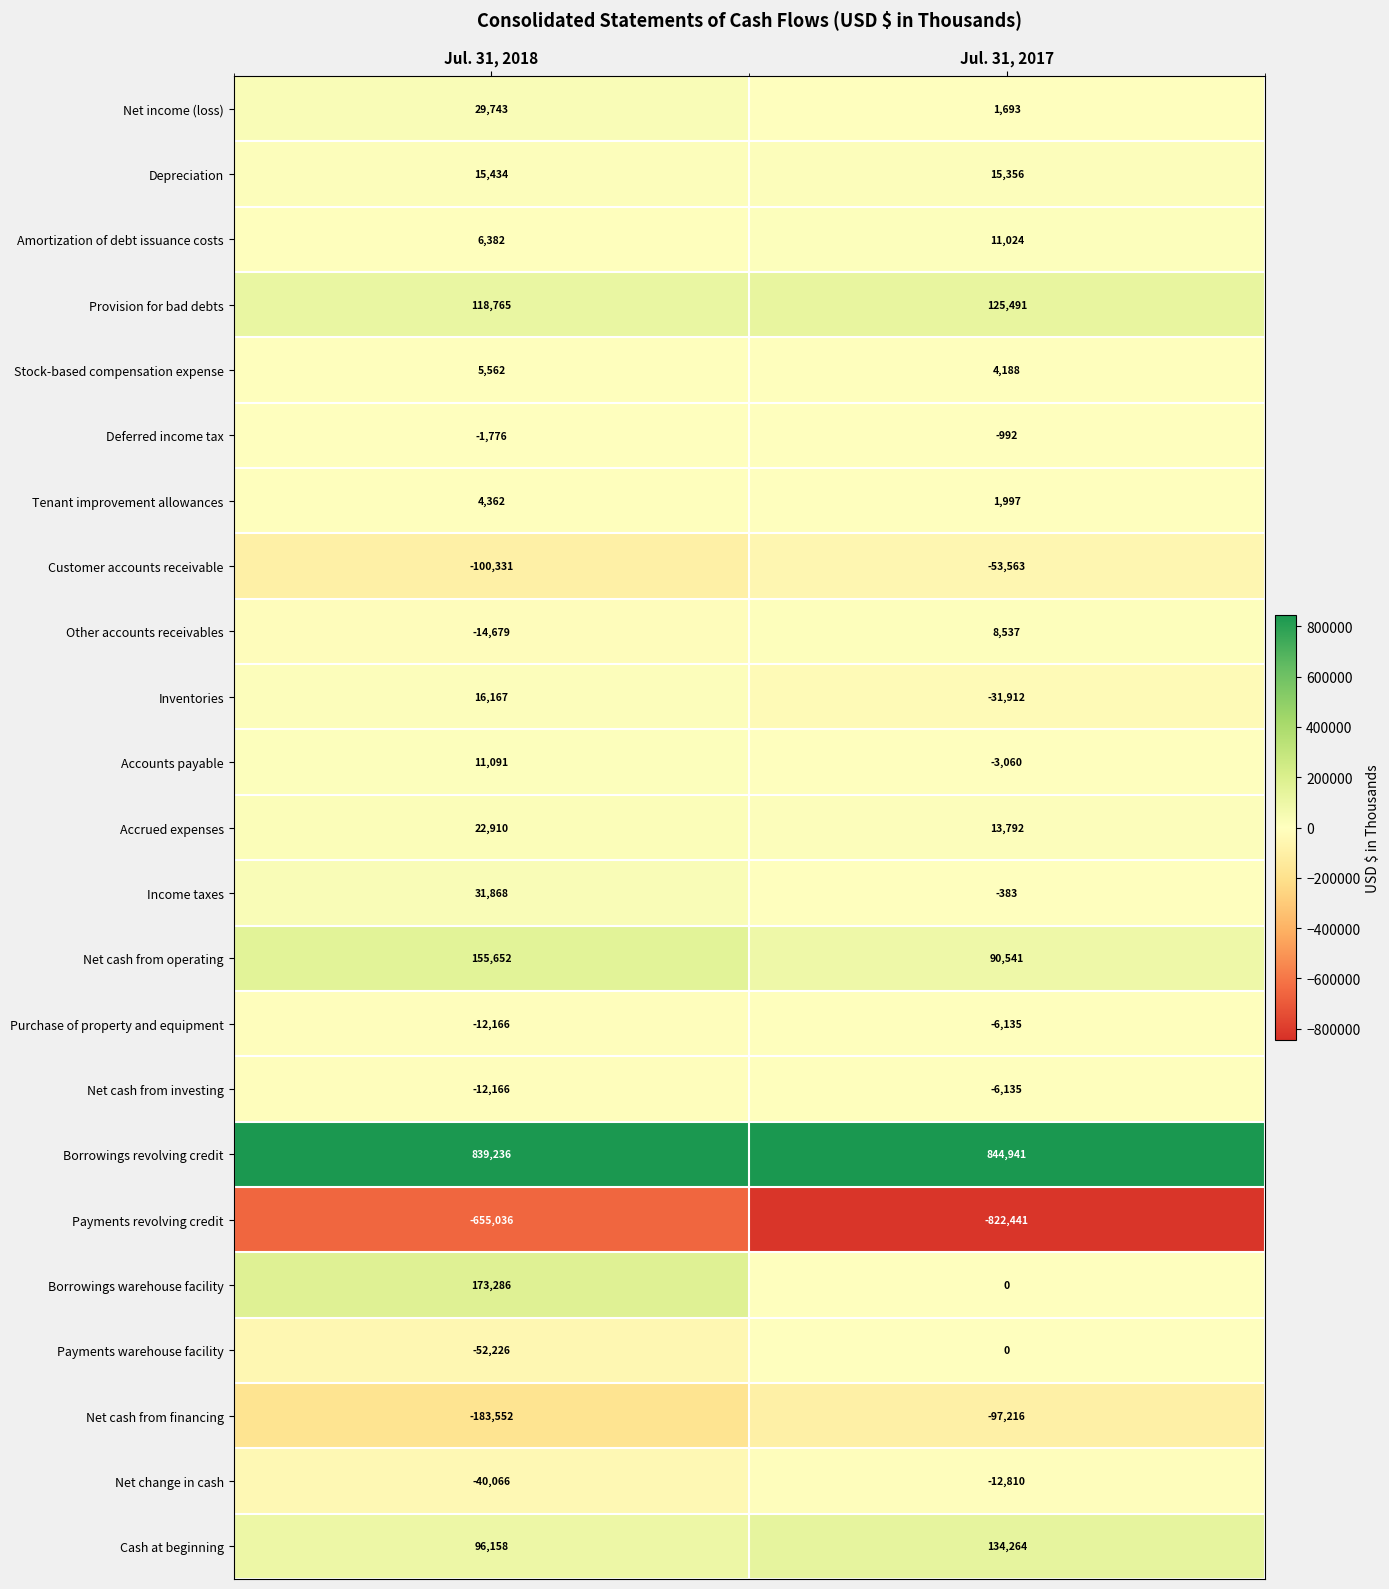

How many positive values does the Income taxes series have?

1